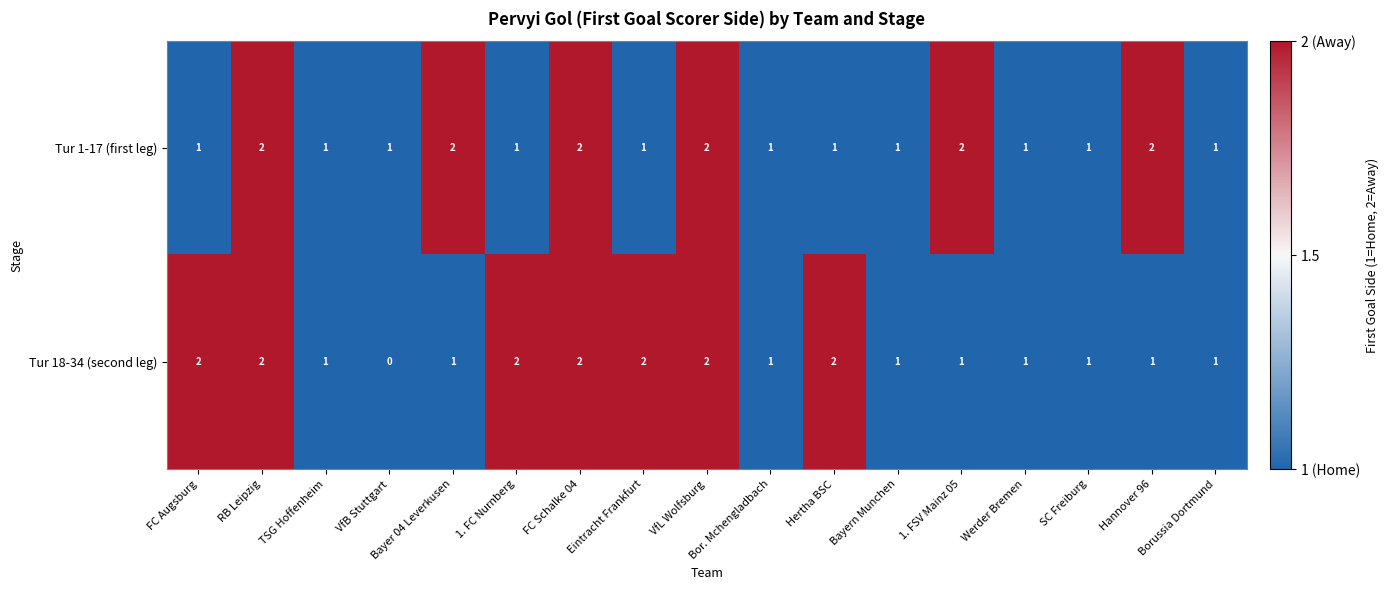

How many Tur 1-17 (first leg) values are between 1 and 2?

17